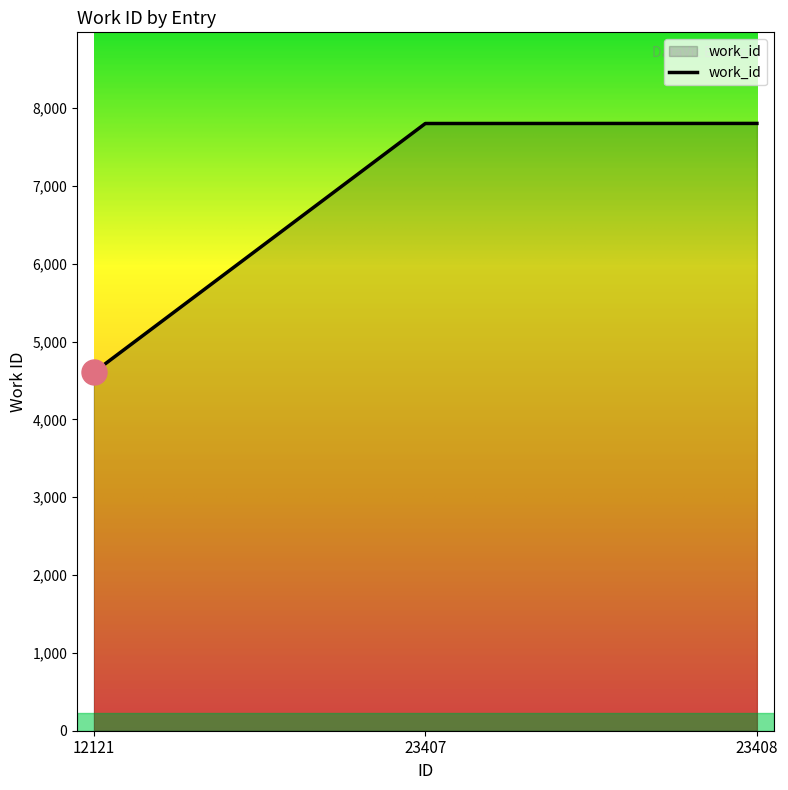

What is the difference between the values at 12121 and 23408?

3199